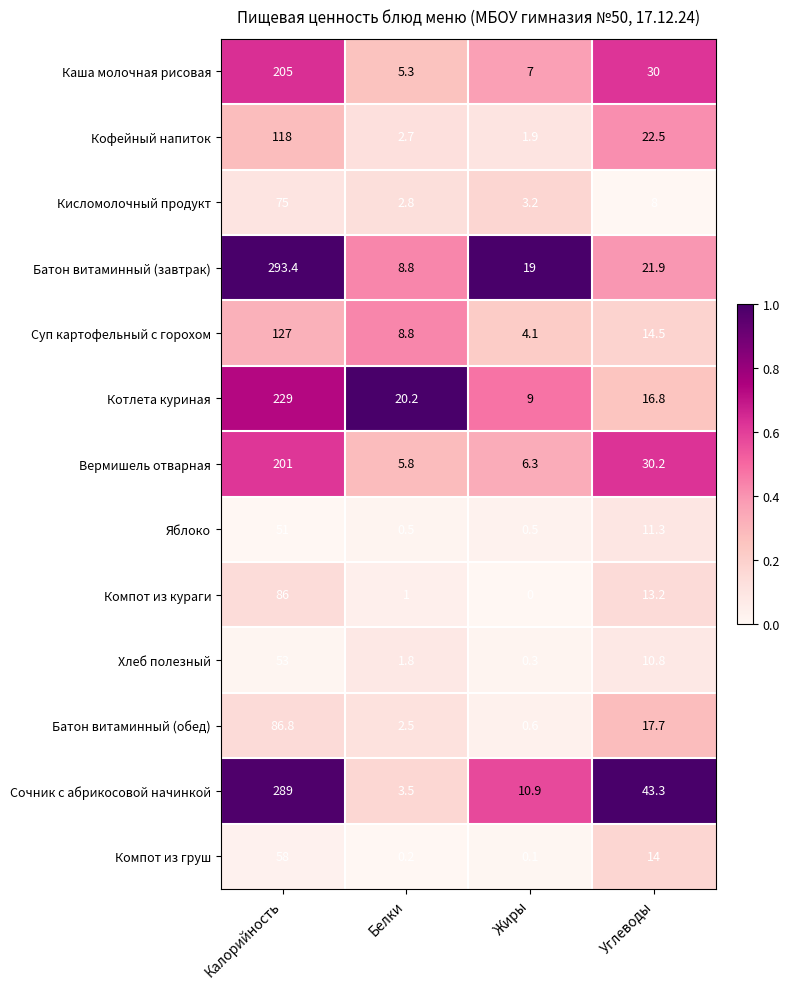

What is the maximum value shown in the chart?

293.4